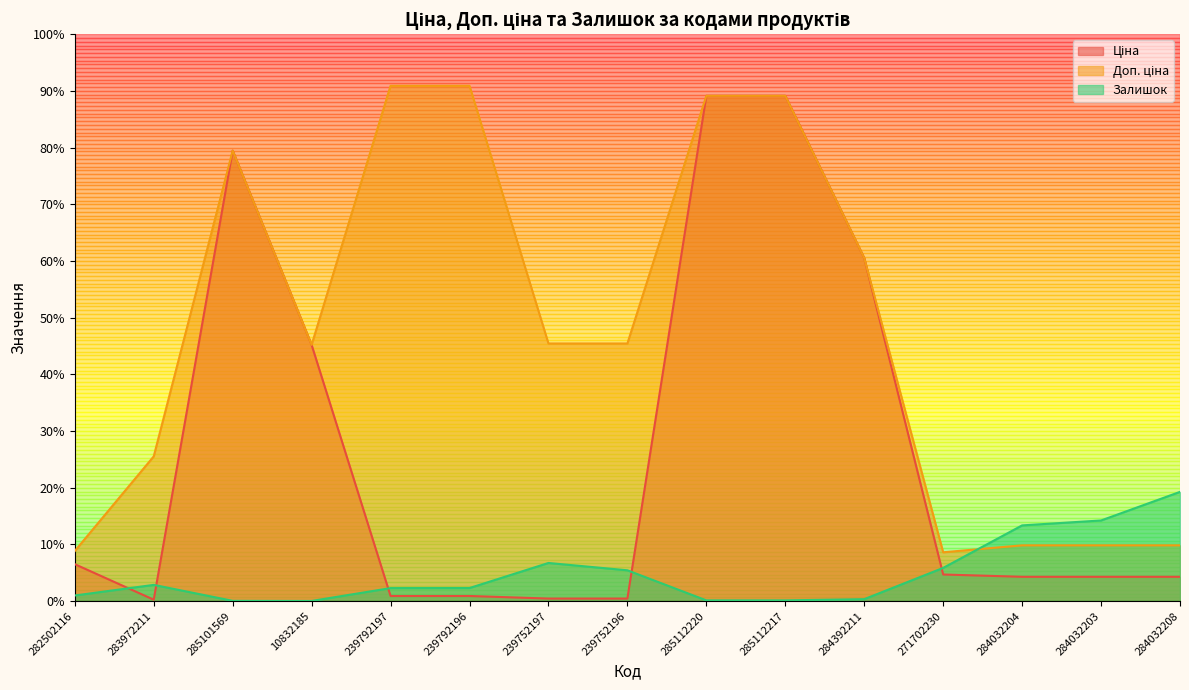

The value of Ціна at 239792196 is 186.5. True or false?

False